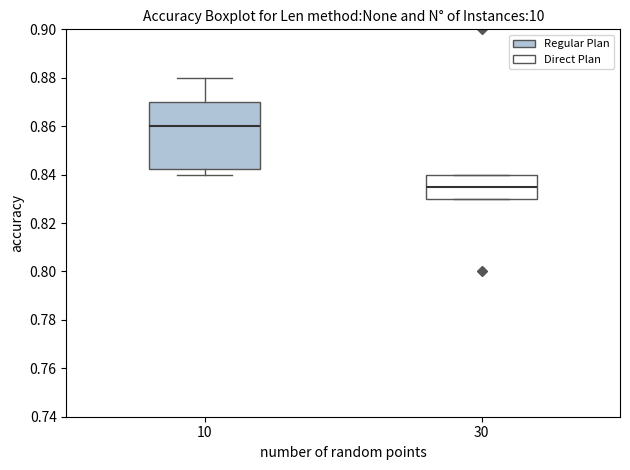

Which box is the tallest, from its lower edge to its upper edge?

10